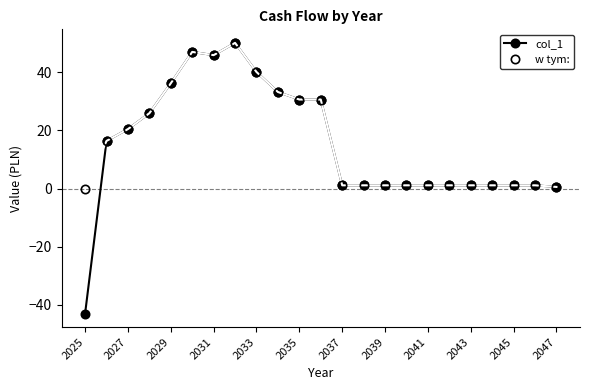

What are all the series names shown in the legend?

col_1, w tym: